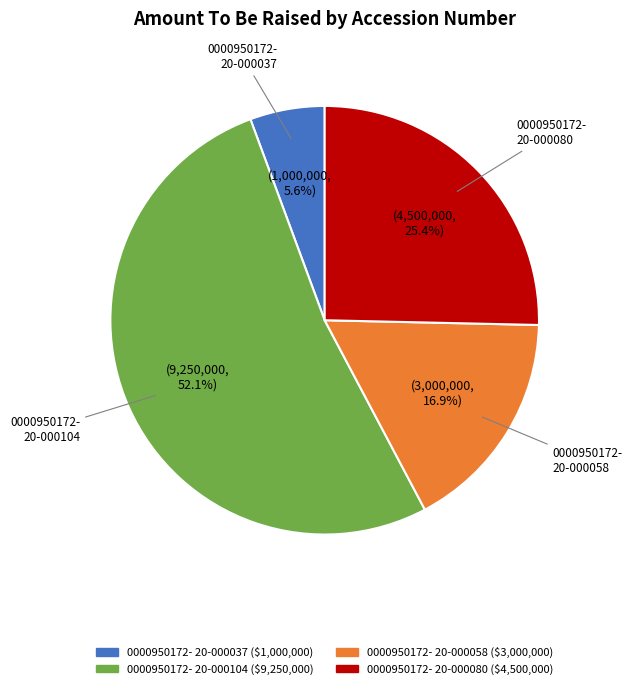

Is there a majority slice in this chart?

Yes